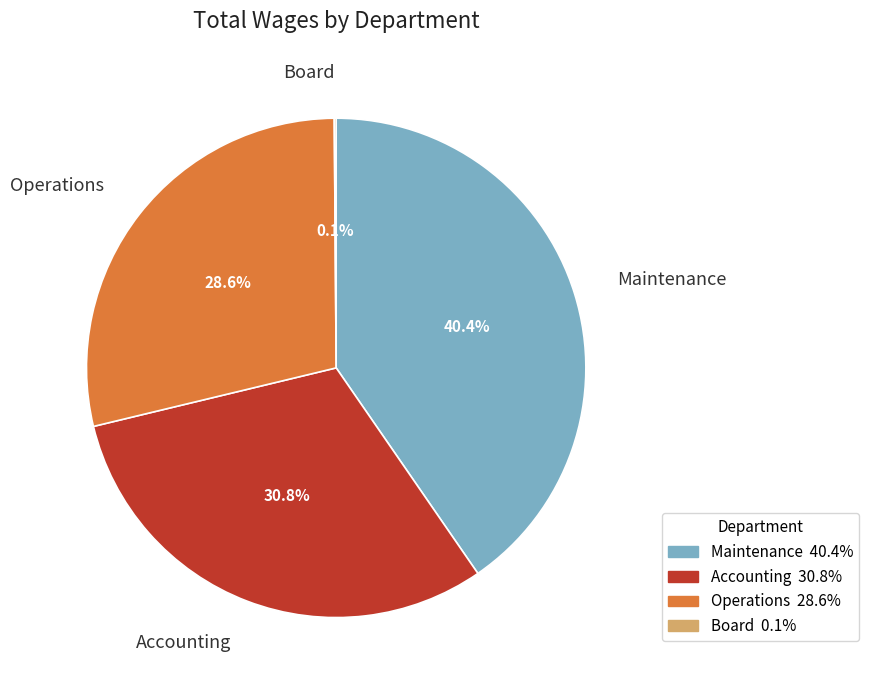

What portion of the pie excludes Maintenance?

59.6%